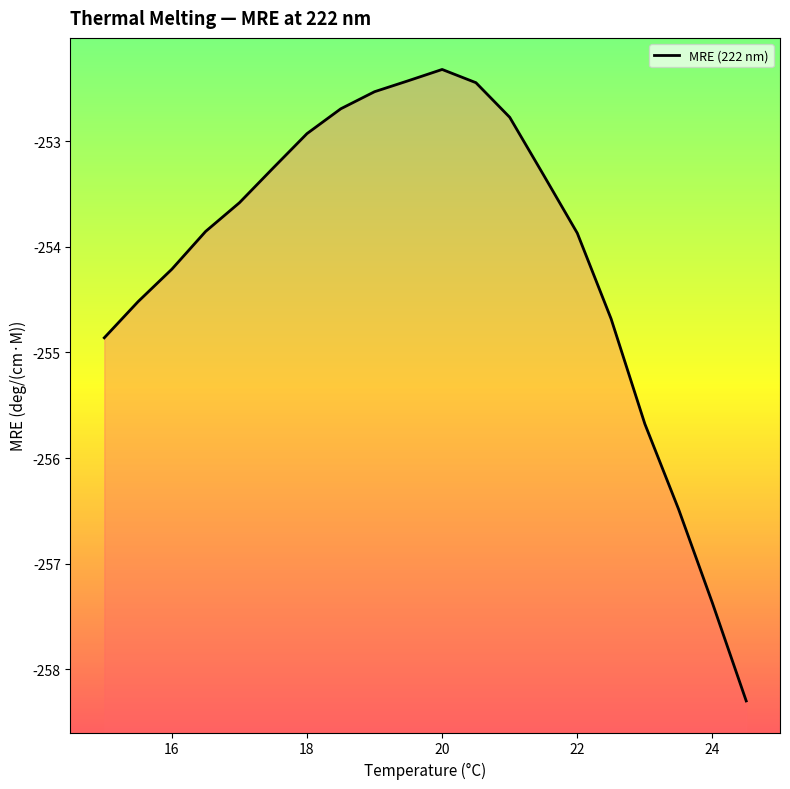

Is it true that the value at 16 is -91.5?

False